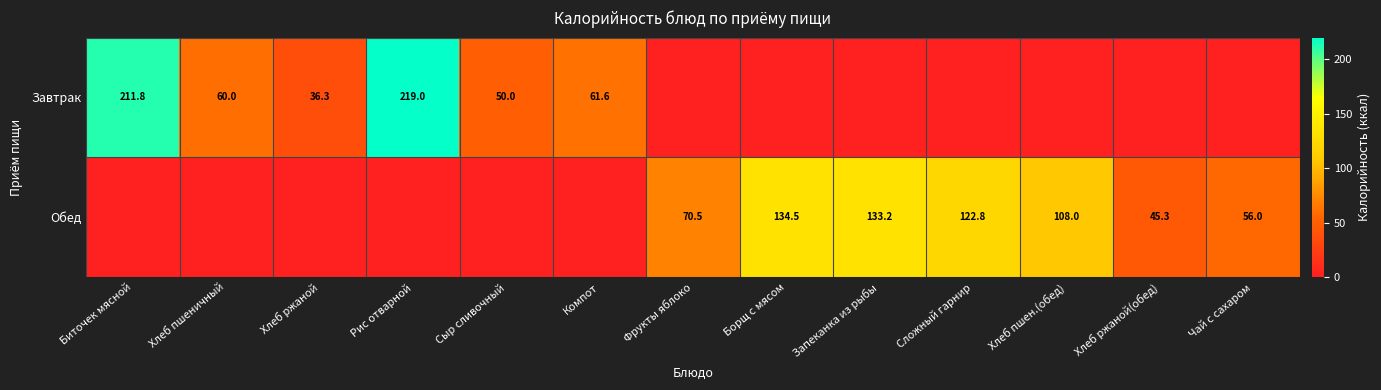

True or false: Обед has a value of 93.4 at Фрукты яблоко.

False